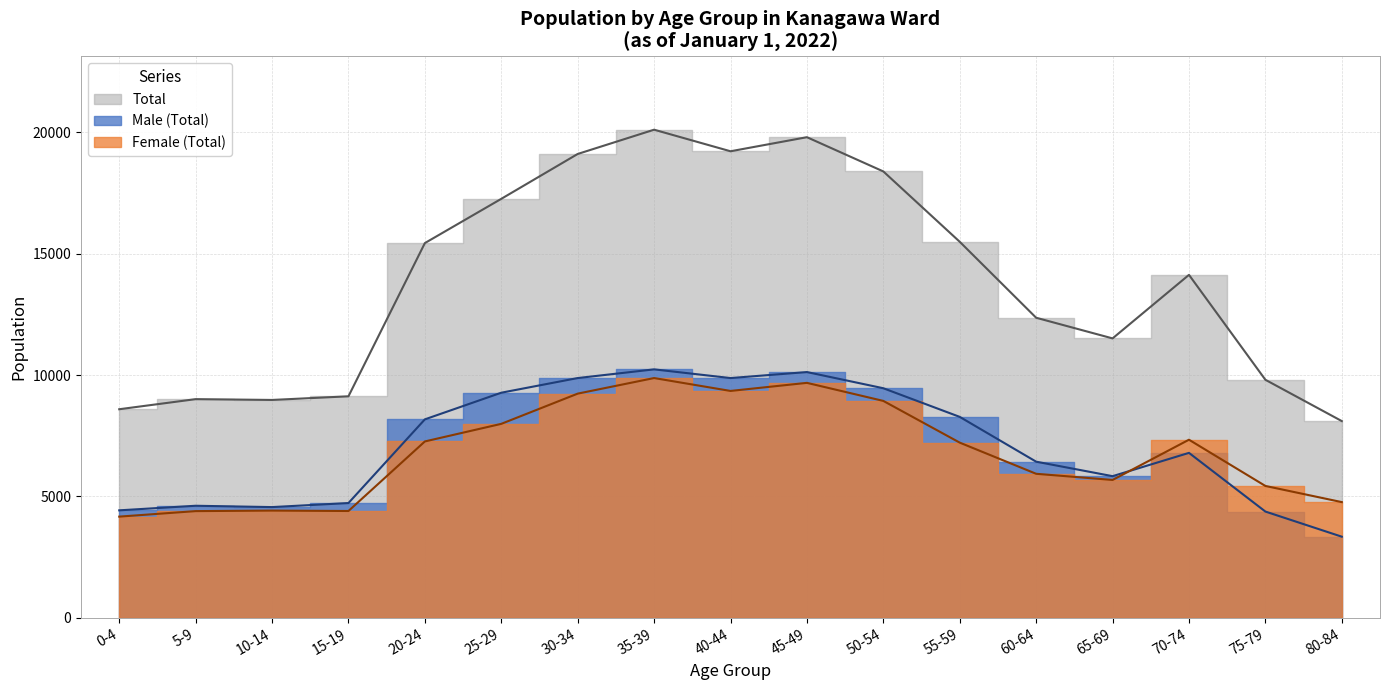

What is the average value of the Male (Total) series?

7081